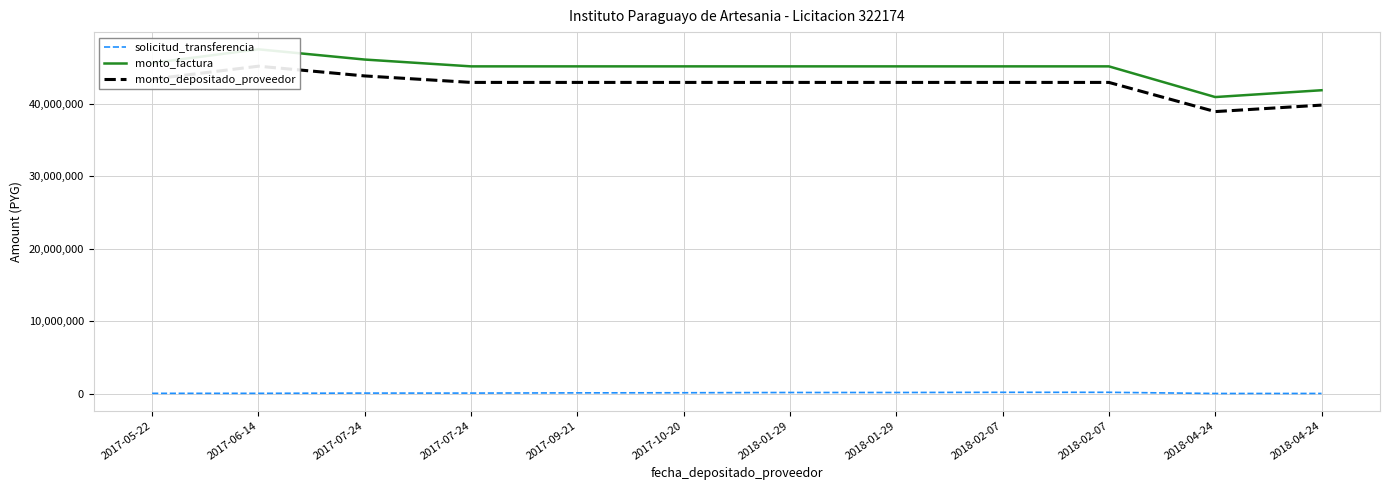

How many values in the monto_depositado_proveedor series exceed 42908300?

3